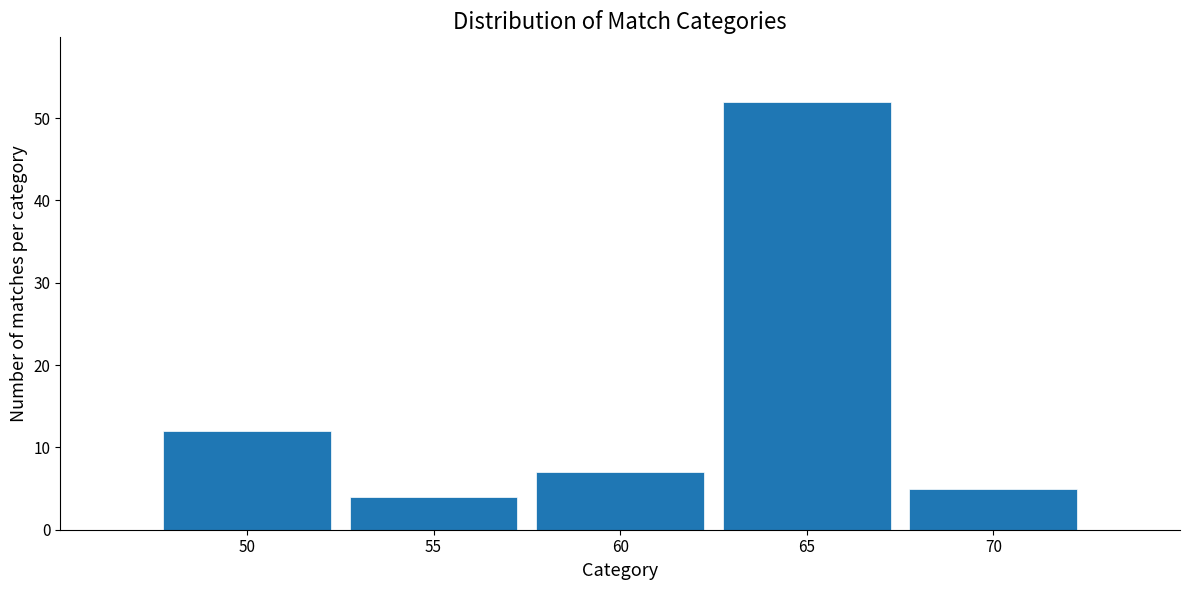

Reading left to right, what are all the values shown in this chart?

12	4	7	52	5